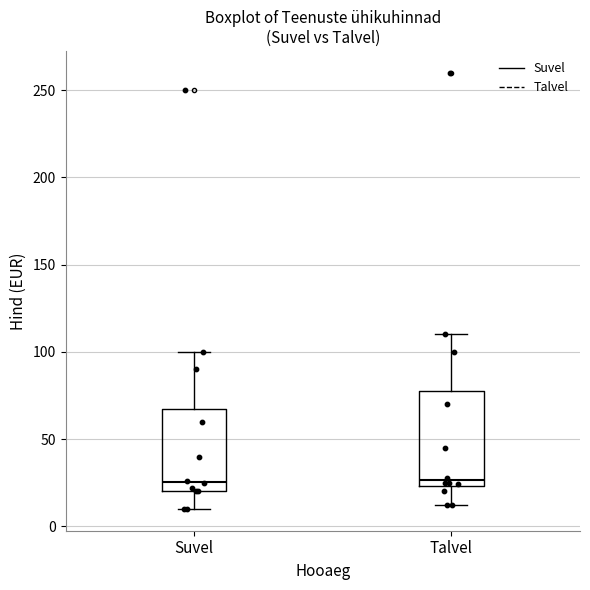

Where is the upper edge of the box for Talvel on the y-axis? The values are not printed on the chart, so give them approximately, as read against the axis.

80